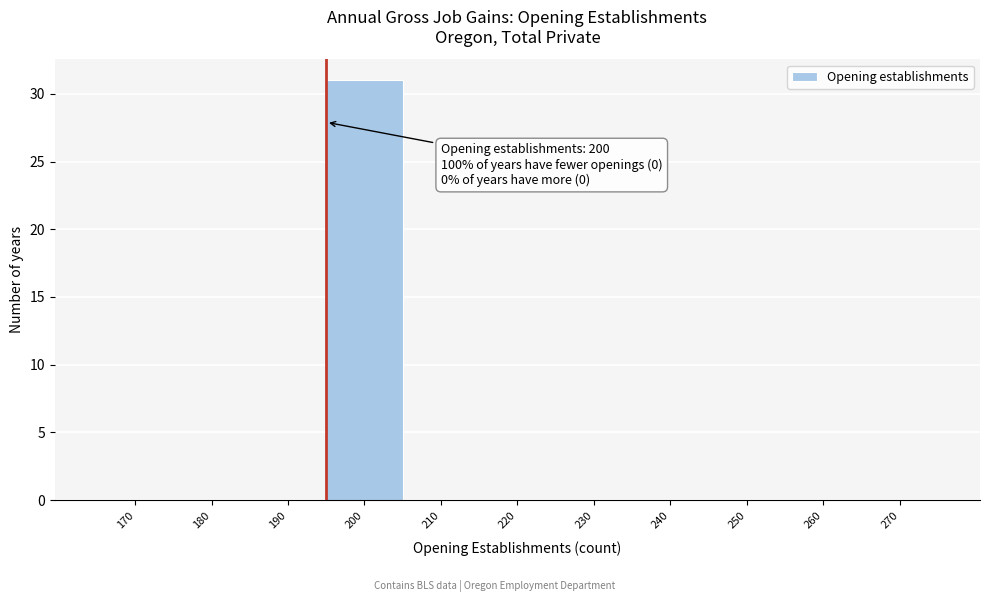

Reading left to right, transcribe all the data shown in this chart.

170=0	180=0	190=0	200=31	210=0	220=0	230=0	240=0	250=0	260=0	270=0